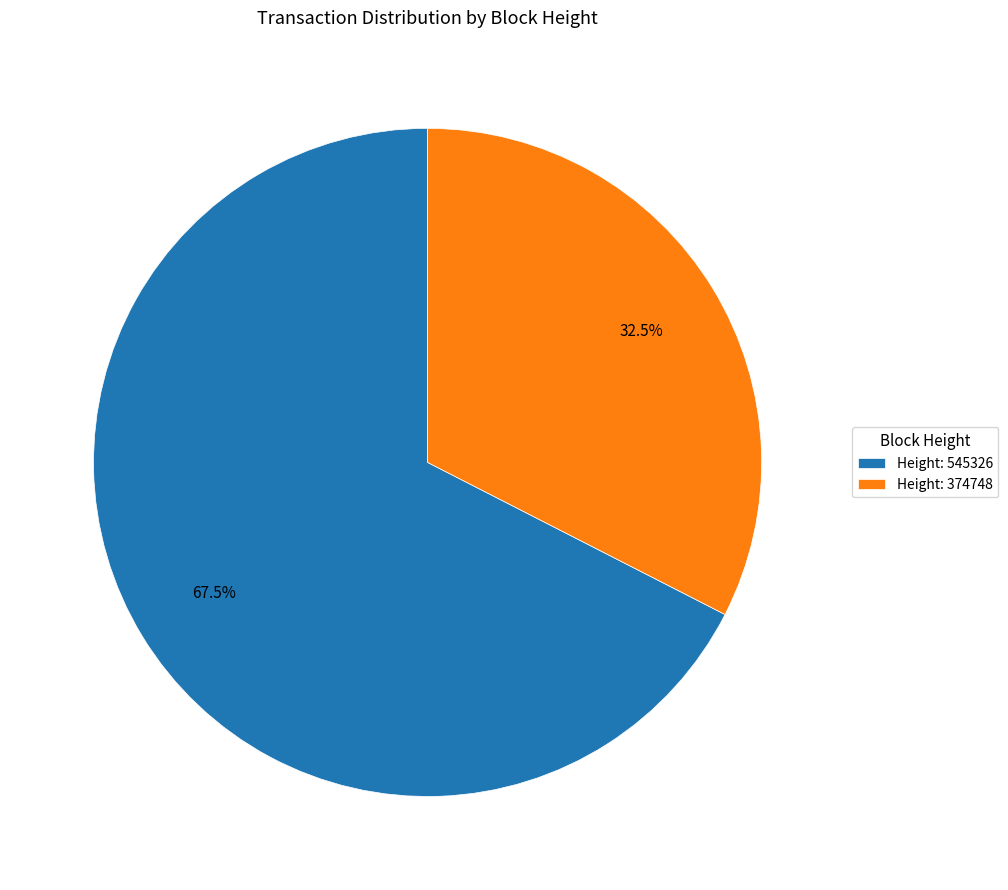

What is the total percentage of Height: 374748 and Height: 545326?

100.0%